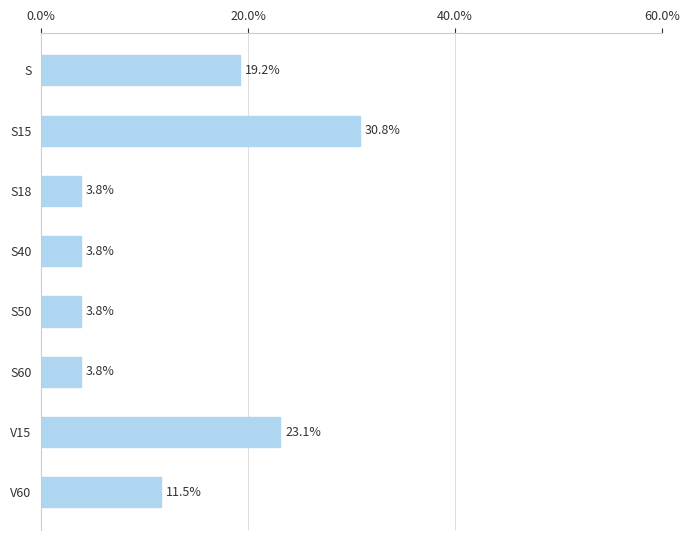

How many values exceed 11?

4